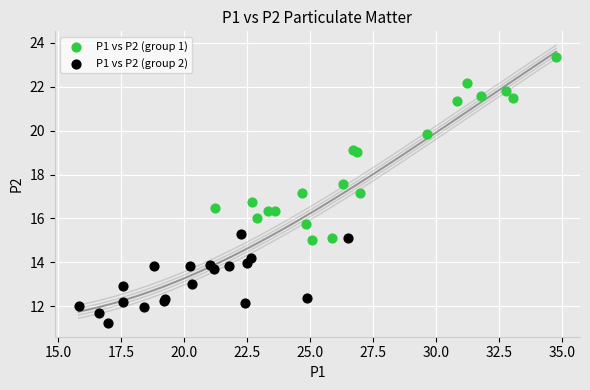

Which series contains the highest Y value?

P1 vs P2 (group 1)